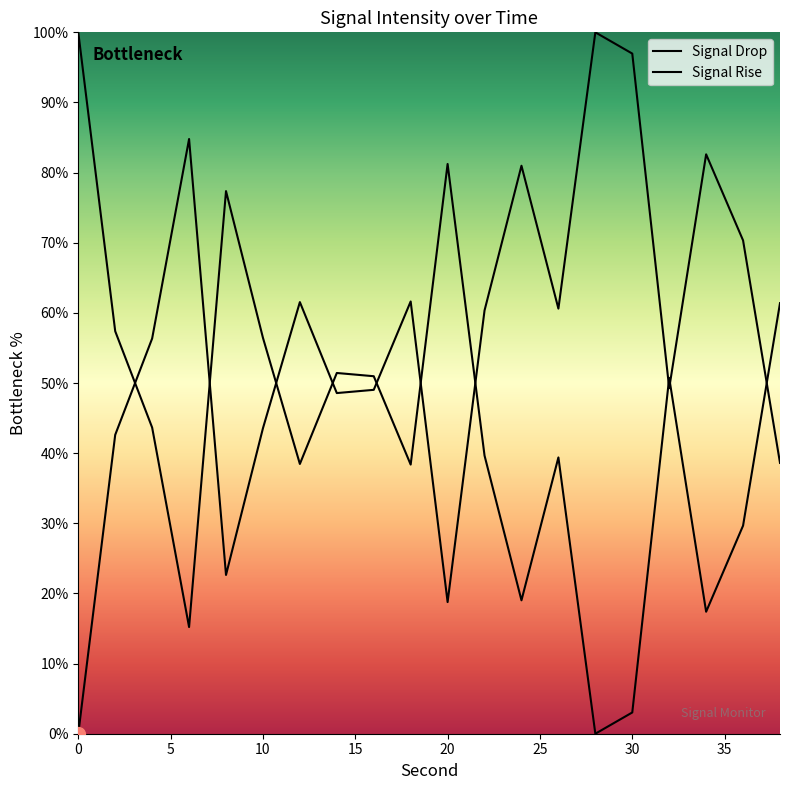

Which has a higher value, 0 or 34?

34